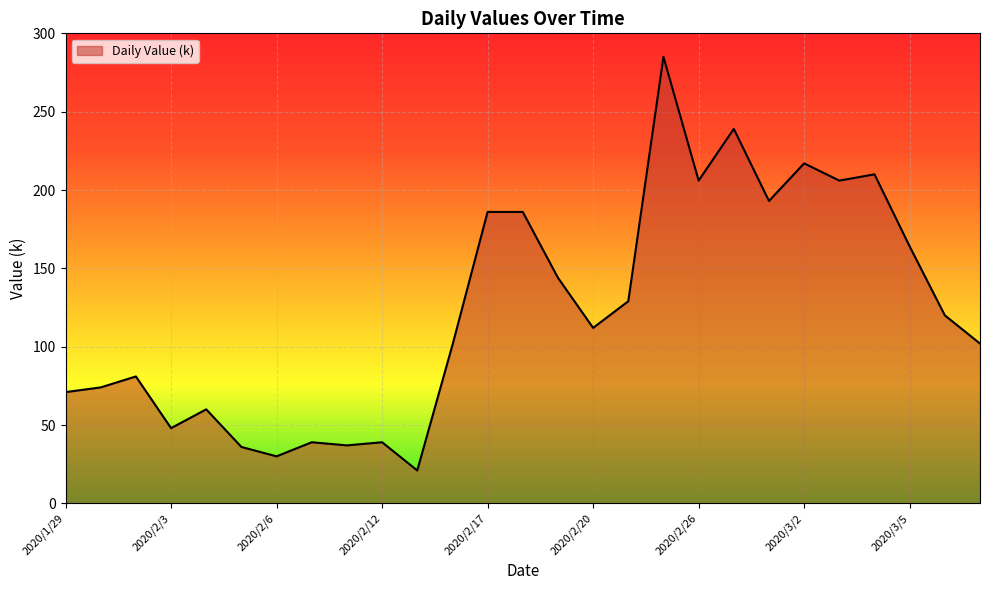

What is the maximum value shown in the chart?

285